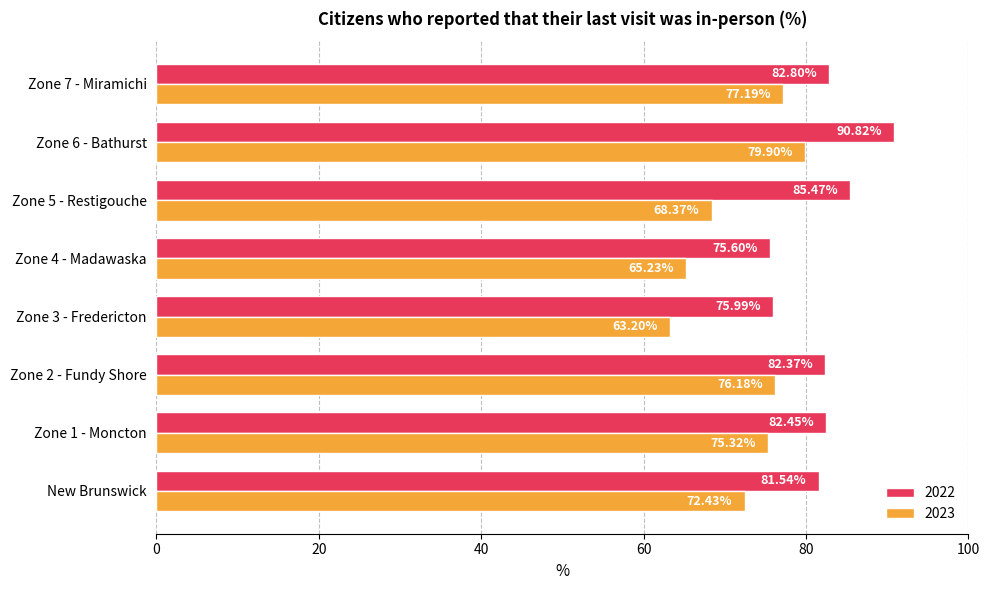

How many data points in 2022 are above 82?

5